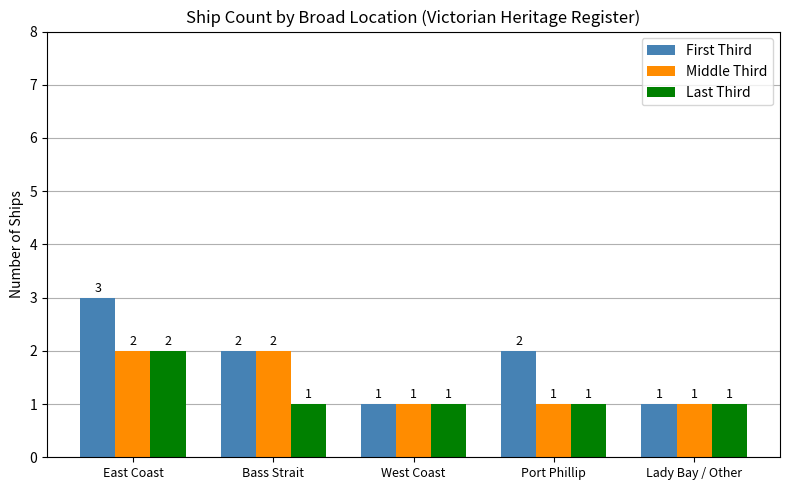

At which category is the sum across all series the highest?

East Coast